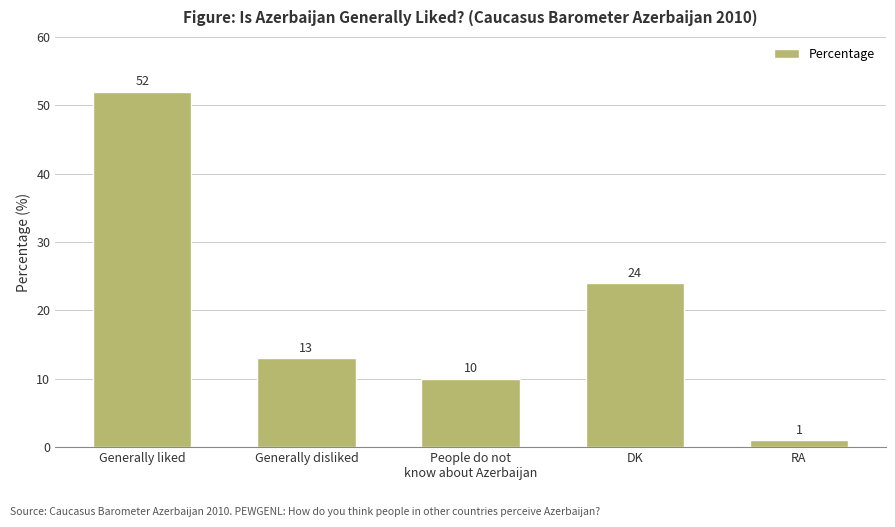

What is the difference between the maximum and minimum values?

51